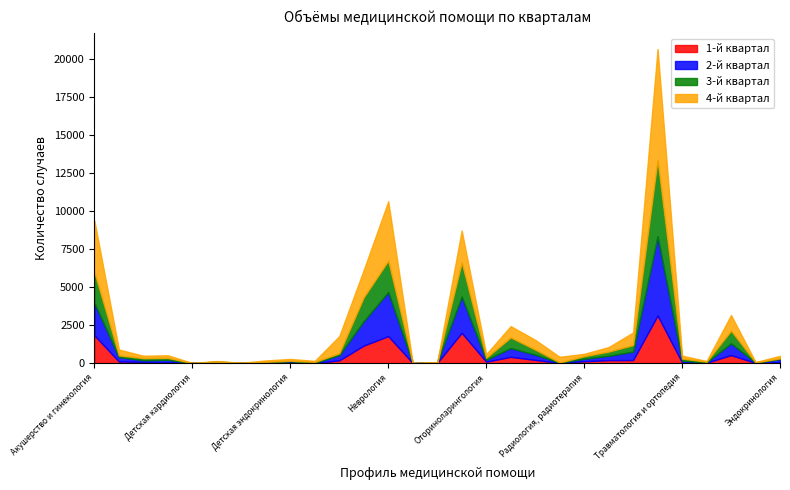

Which series has the largest range (max minus min)?

4-й квартал